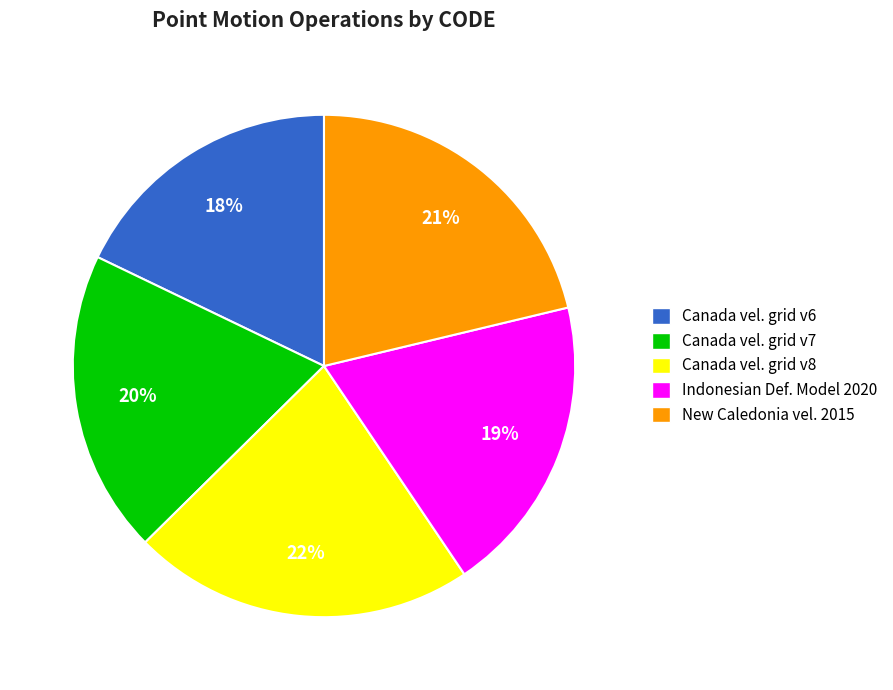

Do Canada vel. grid v6 and New Caledonia vel. 2015 together represent more than half of the pie?

No